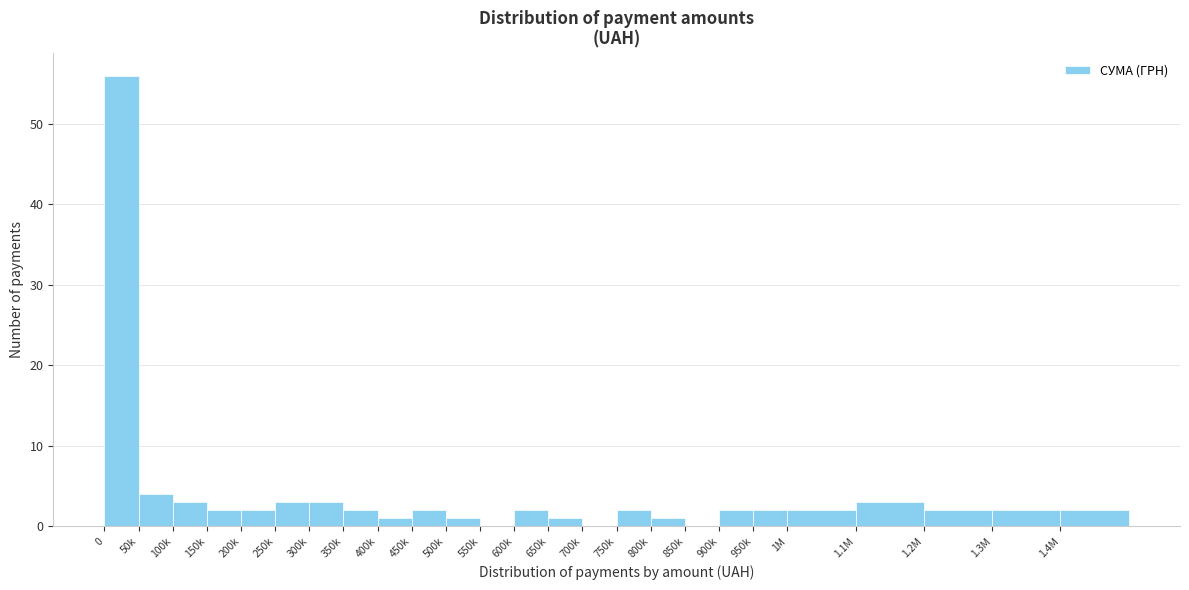

Reading left to right, extract all data points from this chart.

0=56	50k=4	100k=3	150k=2	200k=2	250k=3	300k=3	350k=2	400k=1	450k=2	500k=1	550k=0	600k=2	650k=1	700k=0	750k=2	800k=1	850k=0	900k=2	950k=2	1M=2	1.1M=3	1.2M=2	1.3M=2	1.4M=2